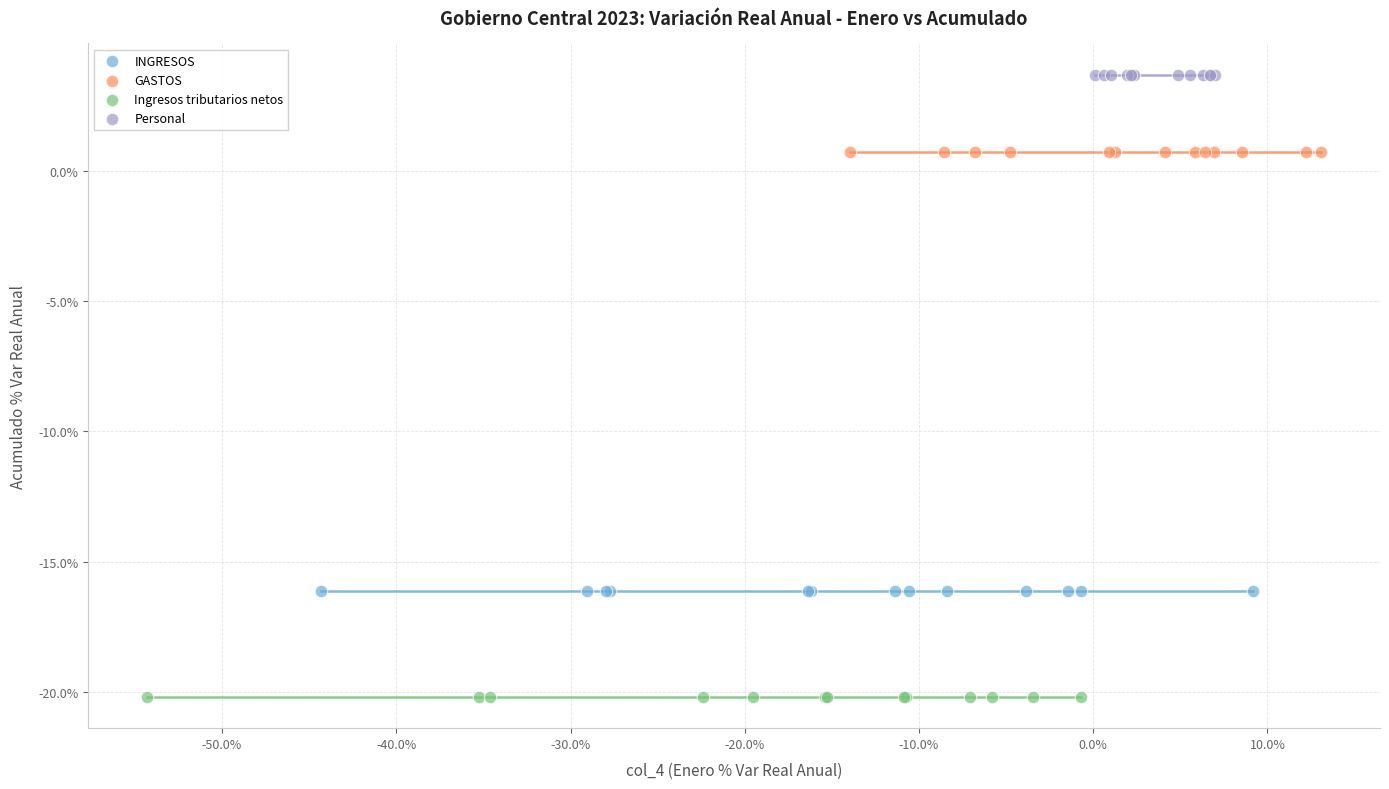

Which series contains the lowest Y value?

Ingresos tributarios netos